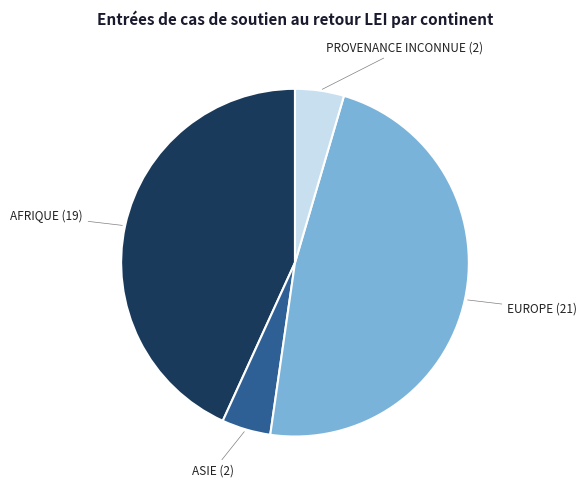

Is there a majority slice in this chart?

No